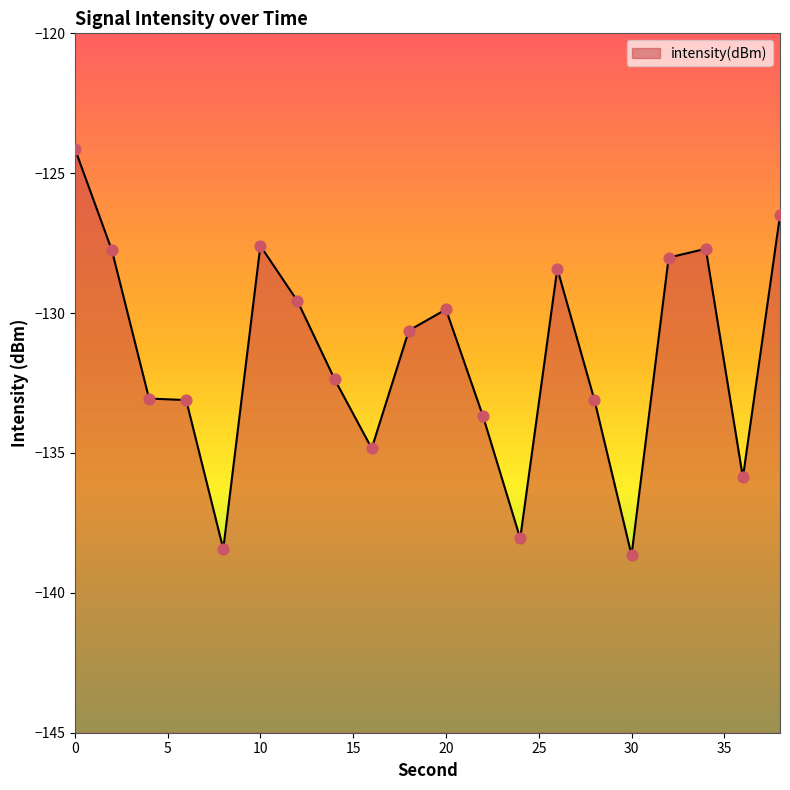

Between 28 and 26, which is larger?

26